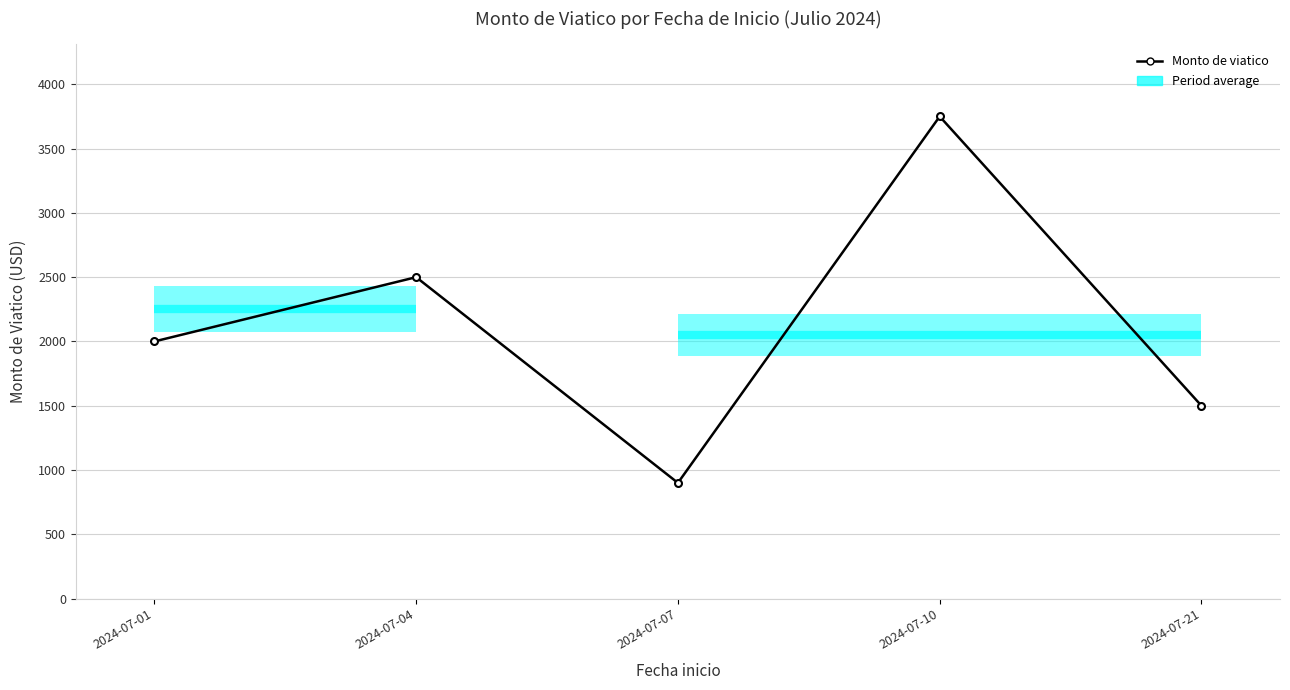

The value at 2024-07-07 is 900. True or false?

True